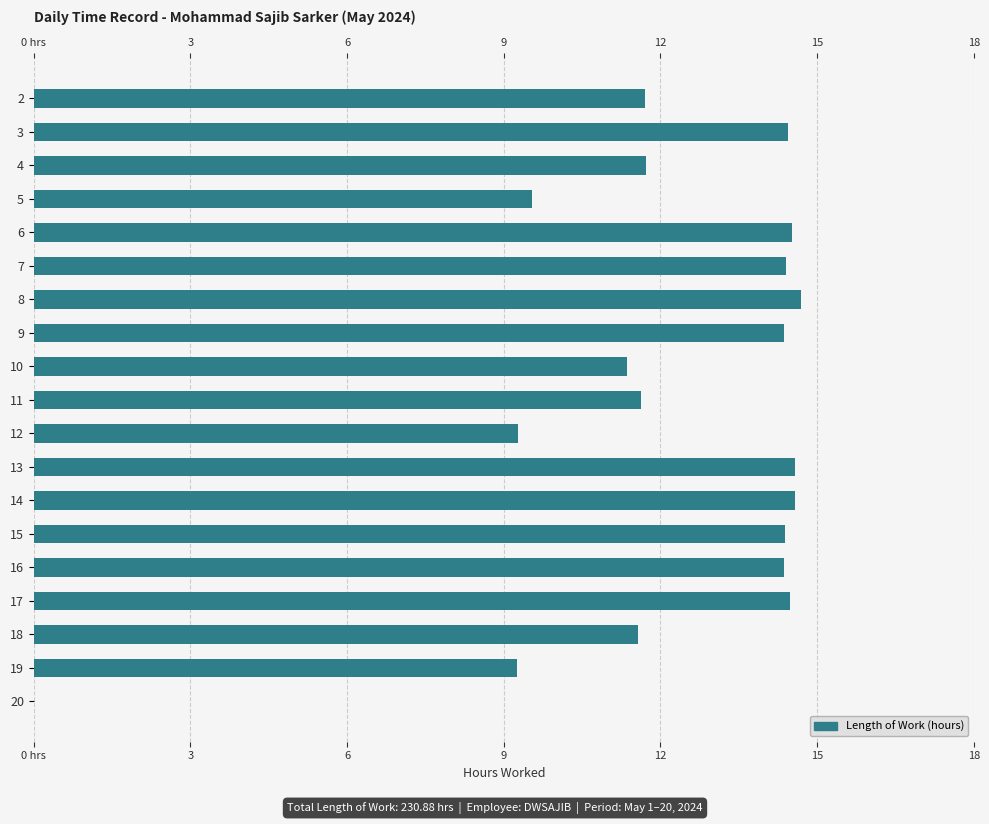

Are the bars grouped side by side (vs. stacked)?

No